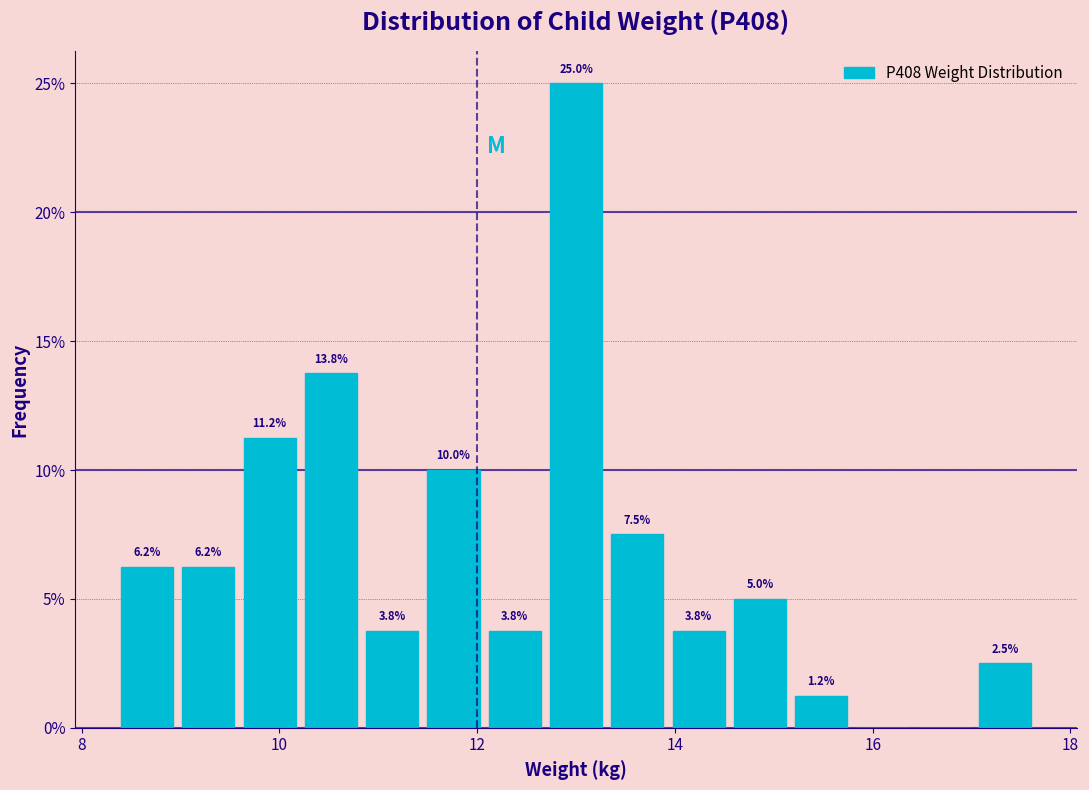

Around what value on the x-axis is the tallest bar? Give the approximate position of its centre, as read against the axis.

13.0